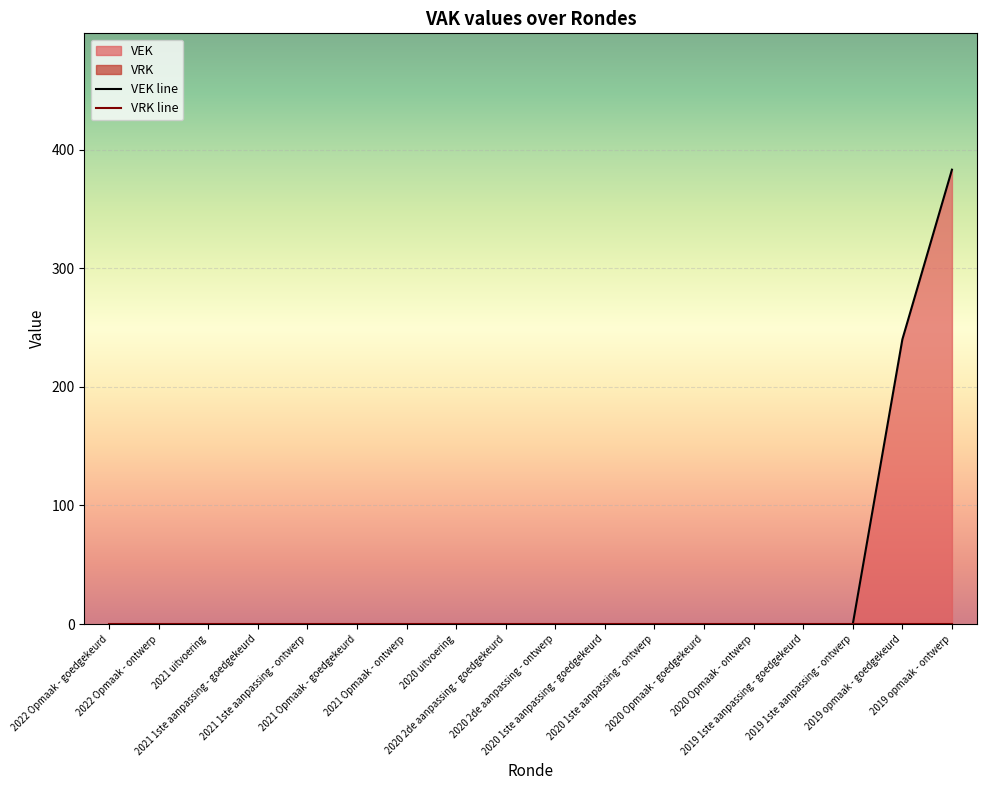

Reading left to right, transcribe all the data shown in this chart.

0	0	0	0	0	0	0	0	0	0	0	0	0	0	0	0	240	383